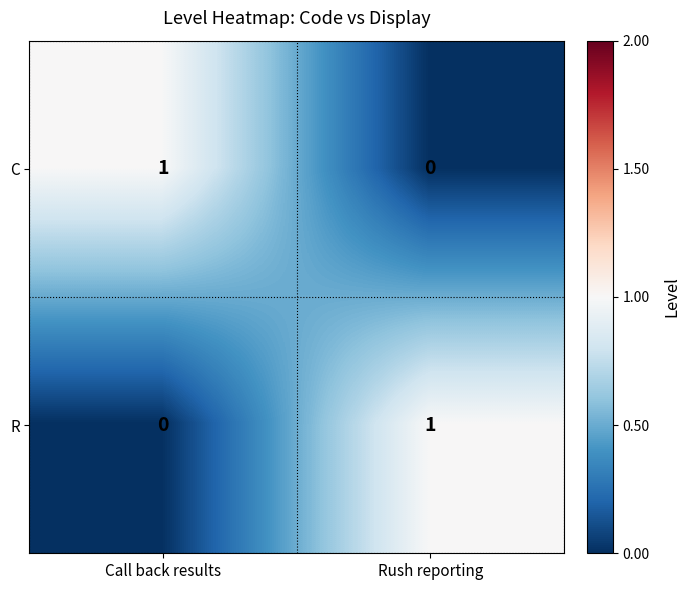

The C series shows 0 at Rush reporting. True or false?

True